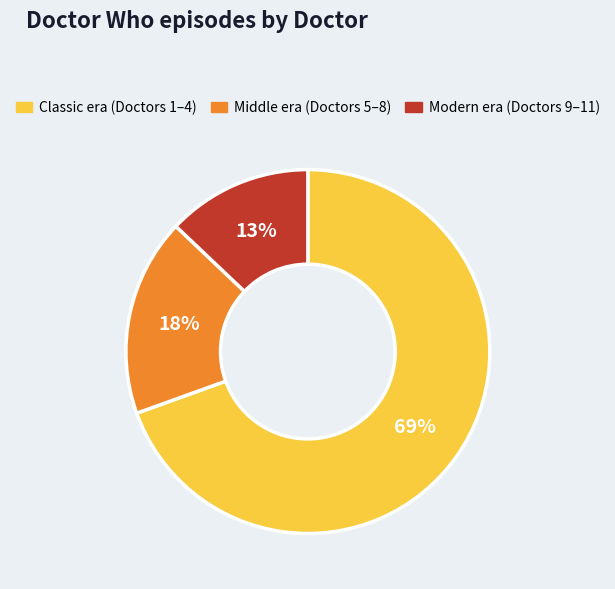

What is the largest slice in the pie chart?

Classic era (Doctors 1–4)